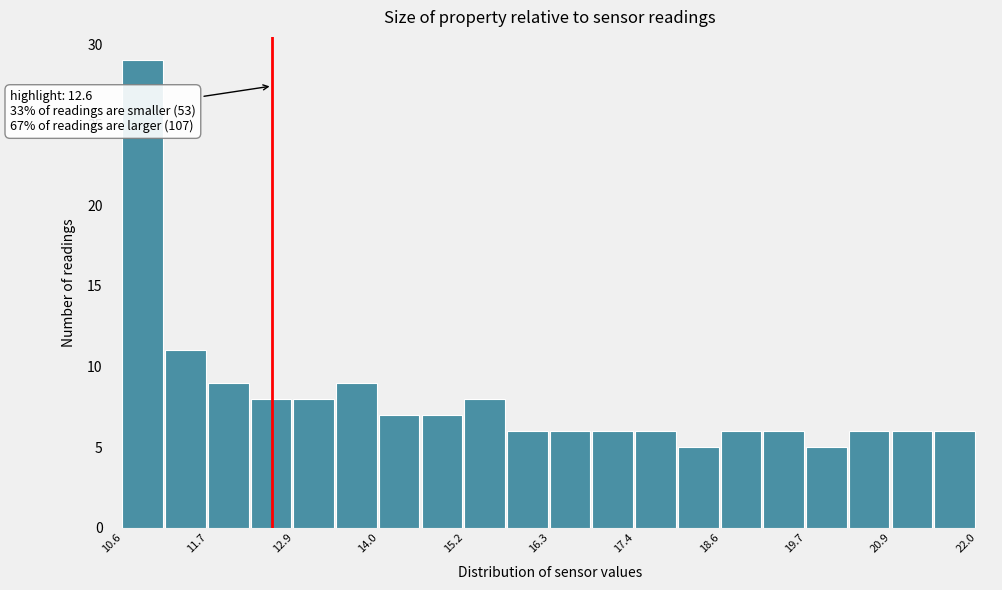

Around what value on the x-axis is the tallest bar? Give the approximate position of its centre, as read against the axis.

10.8